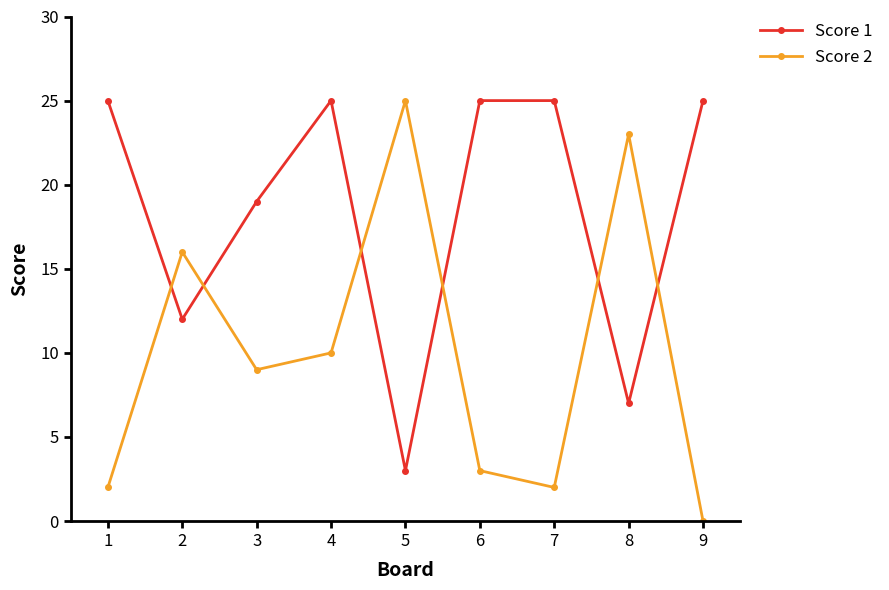

What is the sum of all Score 2 values?

90